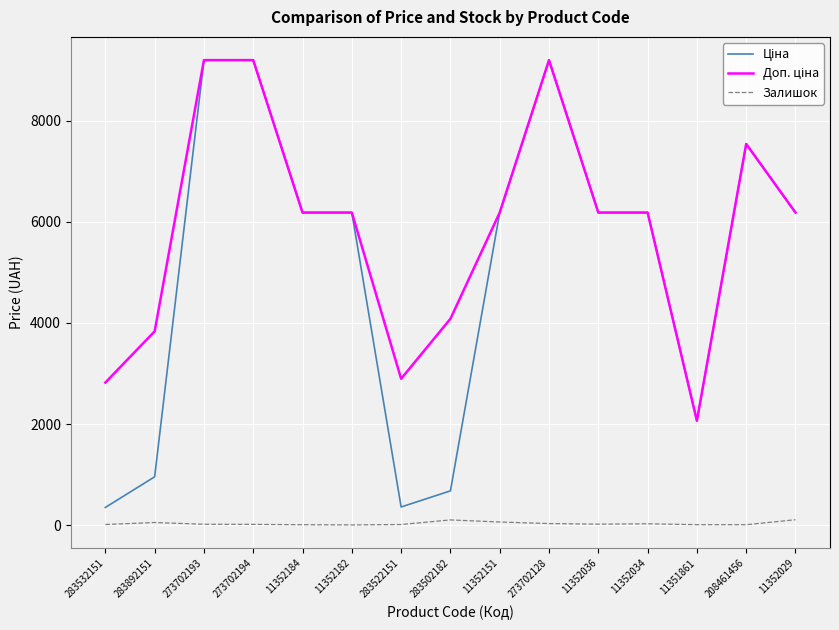

Is it true that Залишок equals 29.0 at 11352034?

True